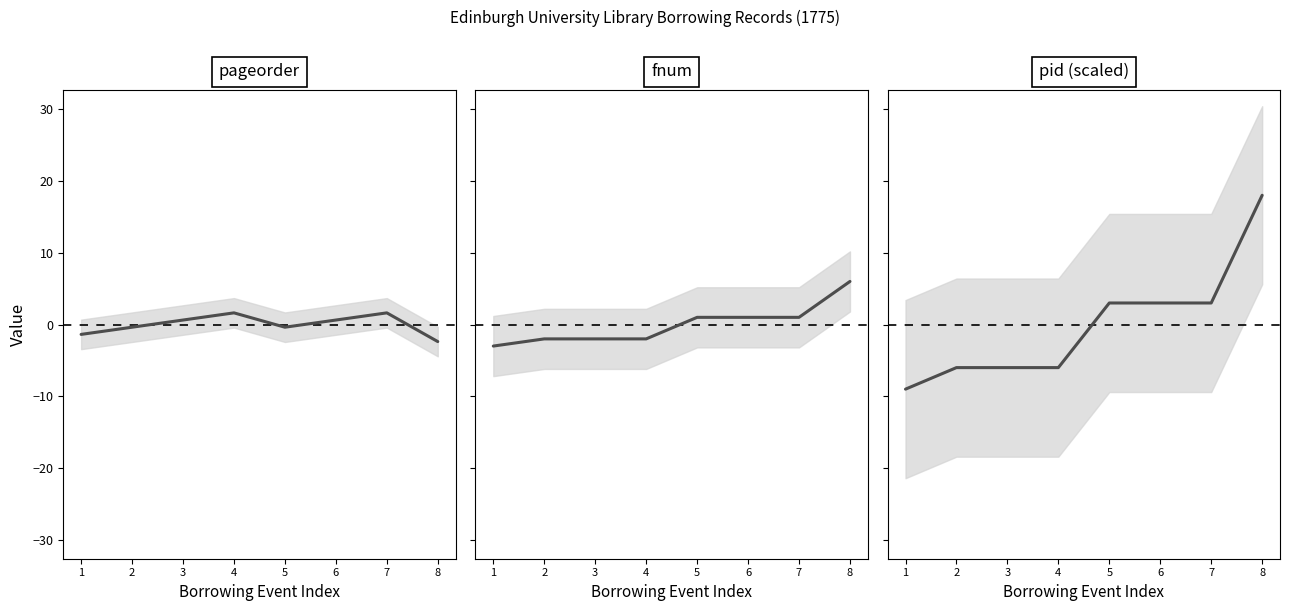

The pid (scaled) series shows -6.0 at 2. True or false?

True